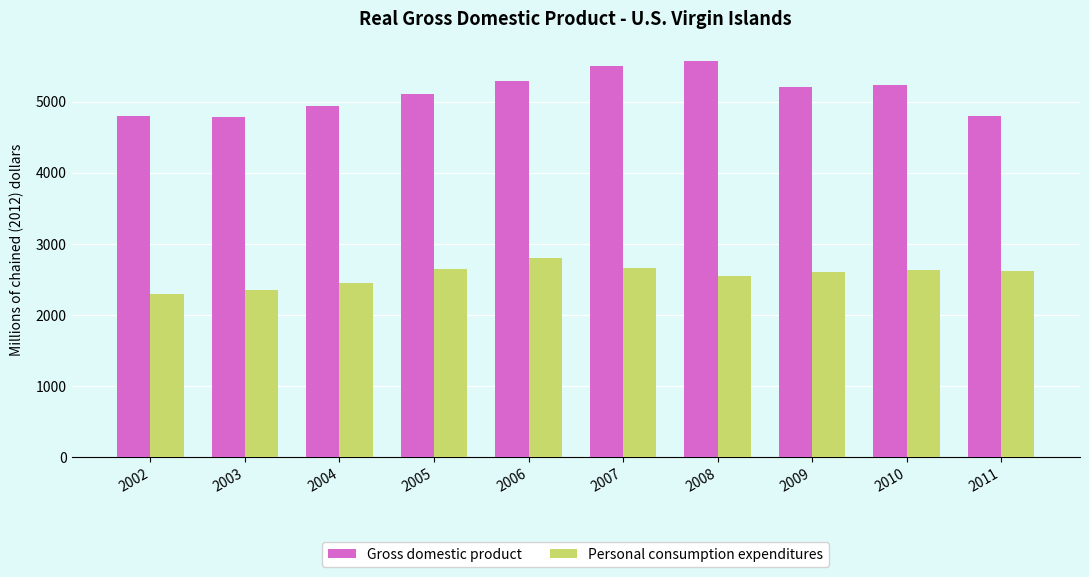

What are all the series names shown in the legend?

Gross domestic product, Personal consumption expenditures